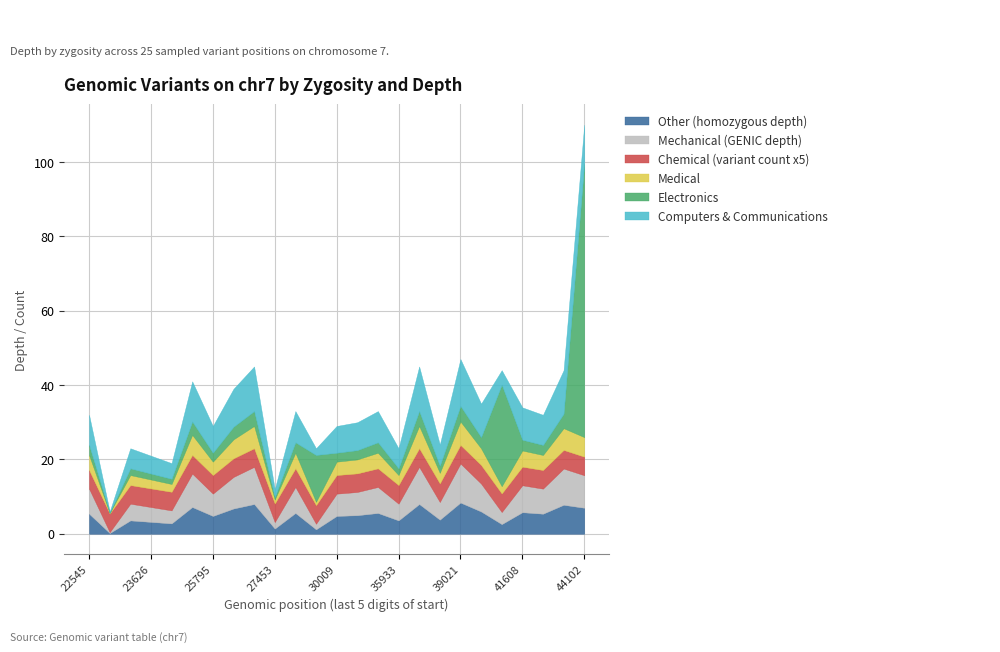

What is the maximum value for Other (homozygous depth)?

8.4